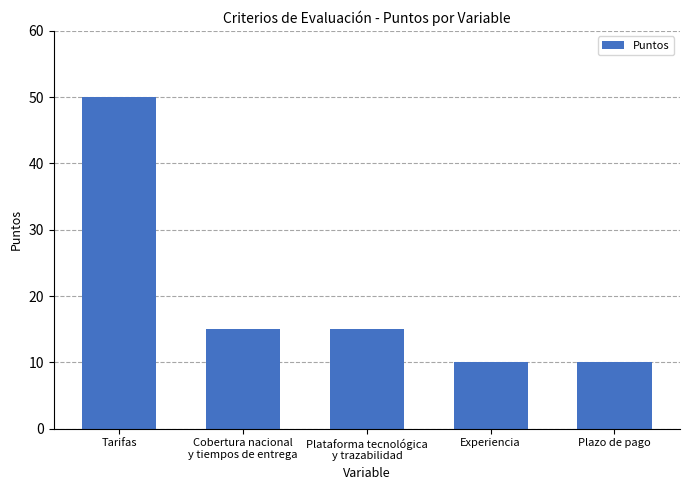

What is the change in value from Tarifas to Cobertura nacional
y tiempos de entrega?

-35